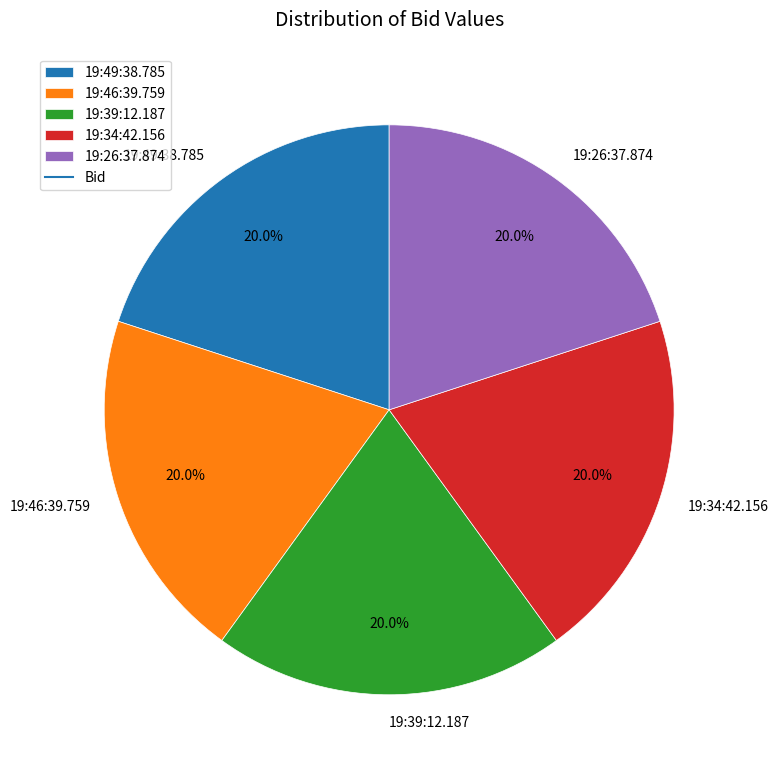

To the nearest percent, what percentage of the pie is 19:46:39.759?

20%